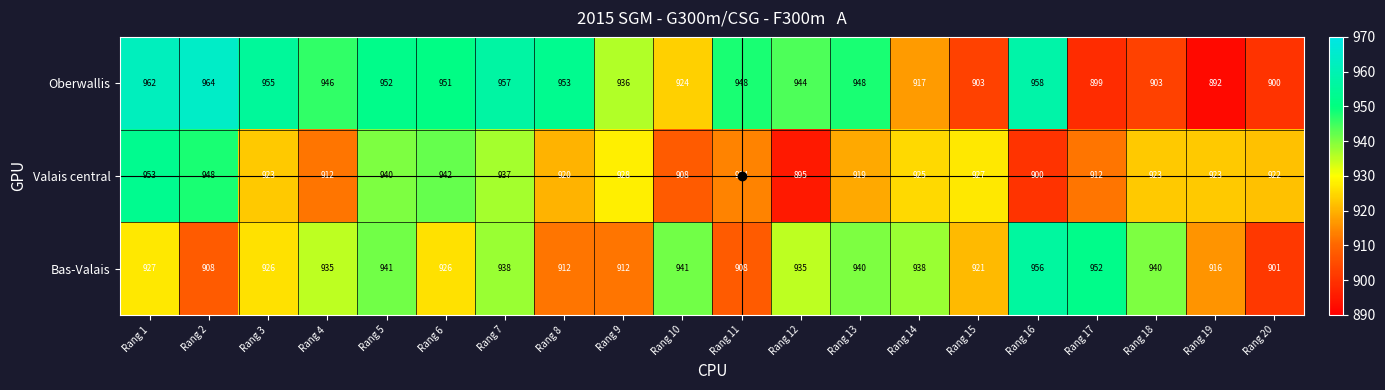

Which category has the lowest value across all series?

Rang 19